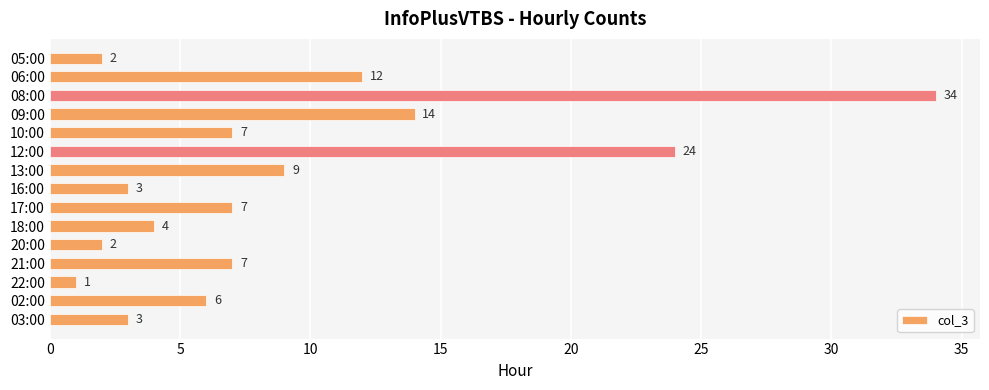

What is the difference between the maximum and second lowest values?

32